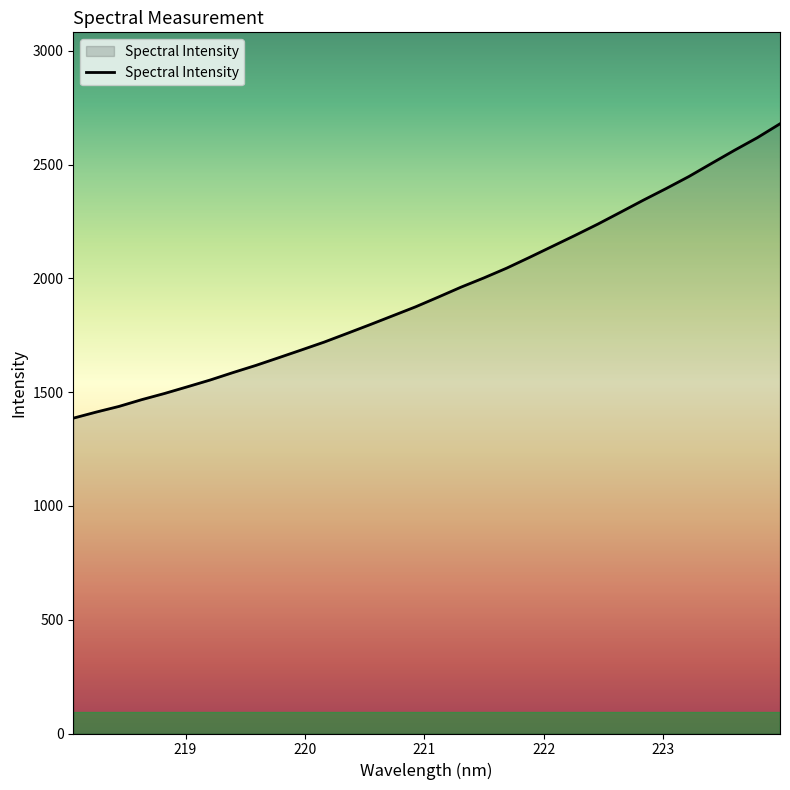

Reading left to right, what are all the values shown in this chart?

1385.9	1412.5	1437.5	1467.3	1494.5	1523.8	1553.7	1586.4	1617.7	1651.6	1685.7	1720.4	1758.3	1796.6	1835.8	1875.1	1918.0	1961.8	2002.3	2045.3	2092.5	2140.8	2189.1	2238.7	2291.2	2344.1	2395.1	2448.1	2505.9	2563.2	2618.4	2679.7